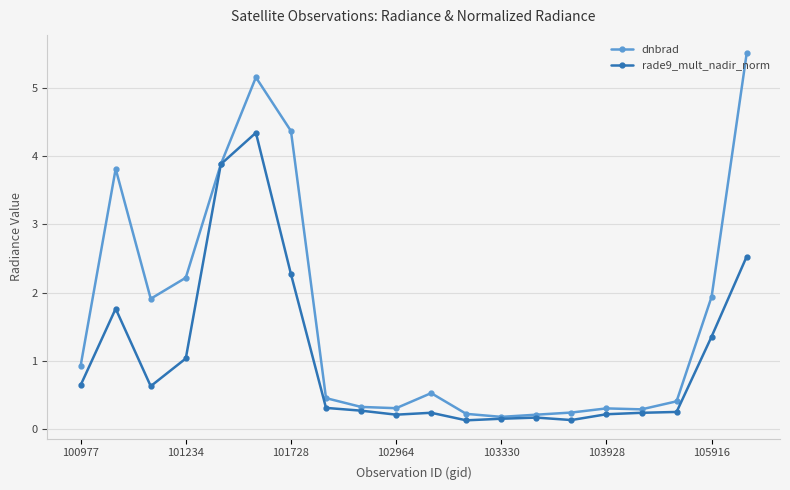

What is the greatest value displayed?

5.5